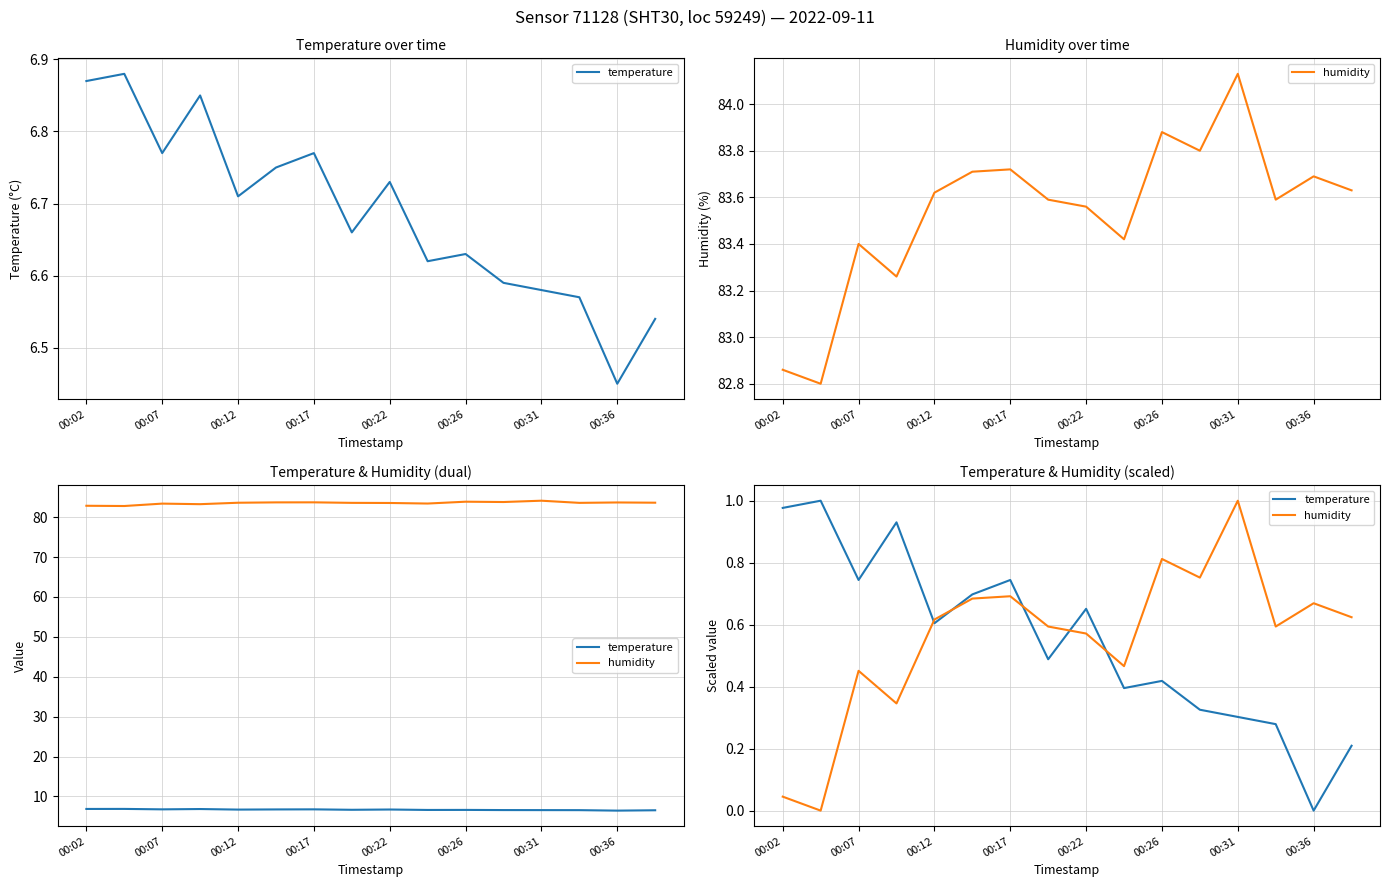

How many lines are shown in the chart?

2